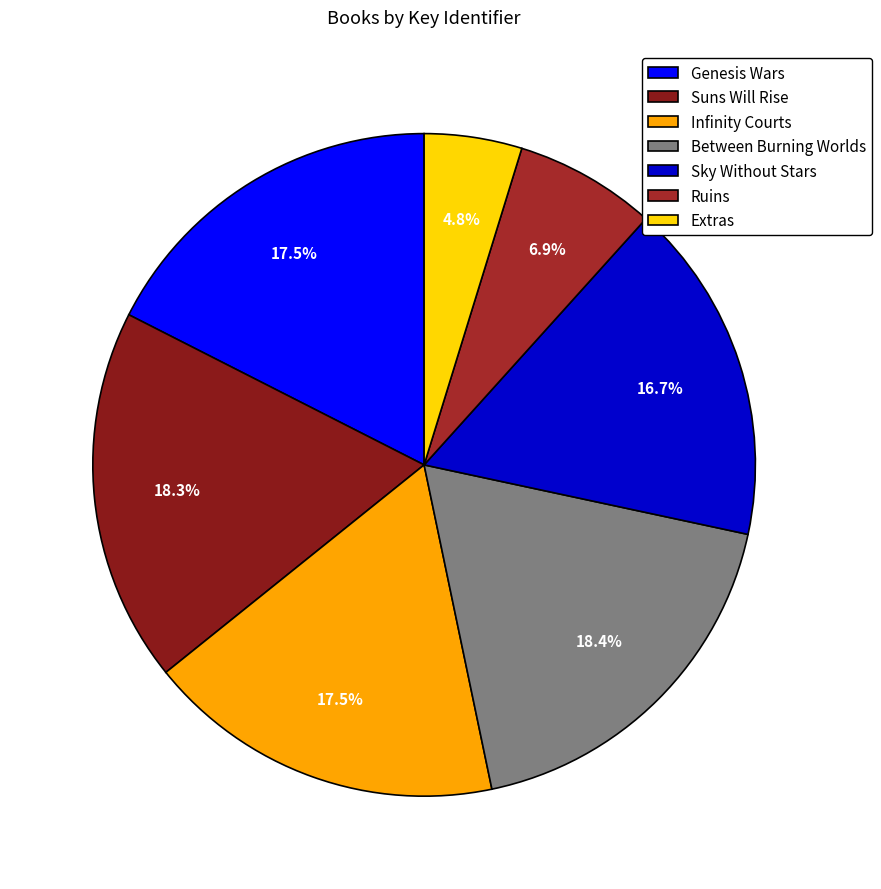

To the nearest percent, what portion does Ruins represent?

7%